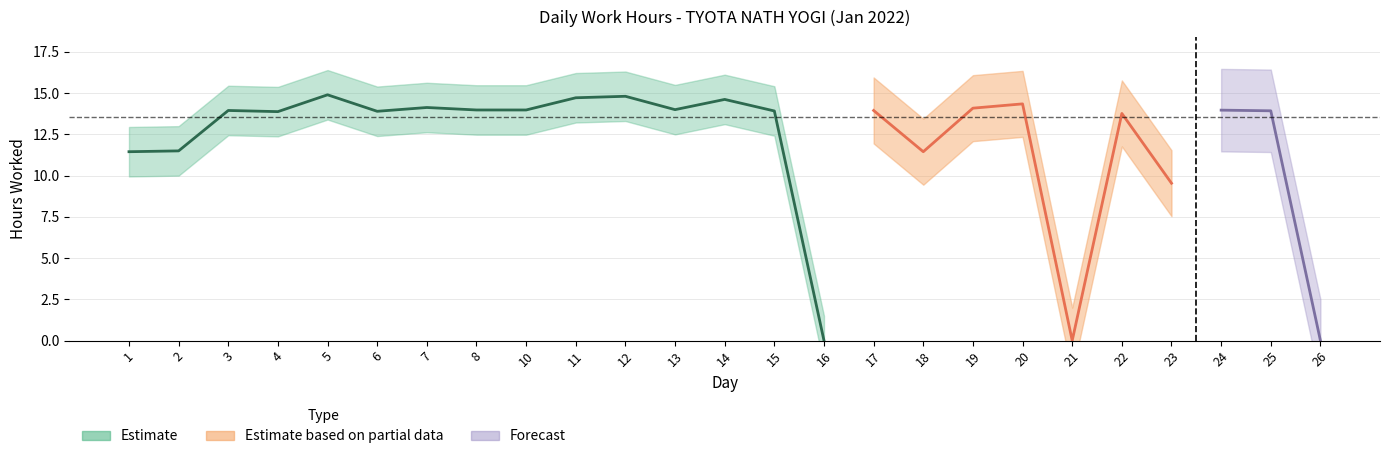

What is the value of the 1st point from the left?

11.4